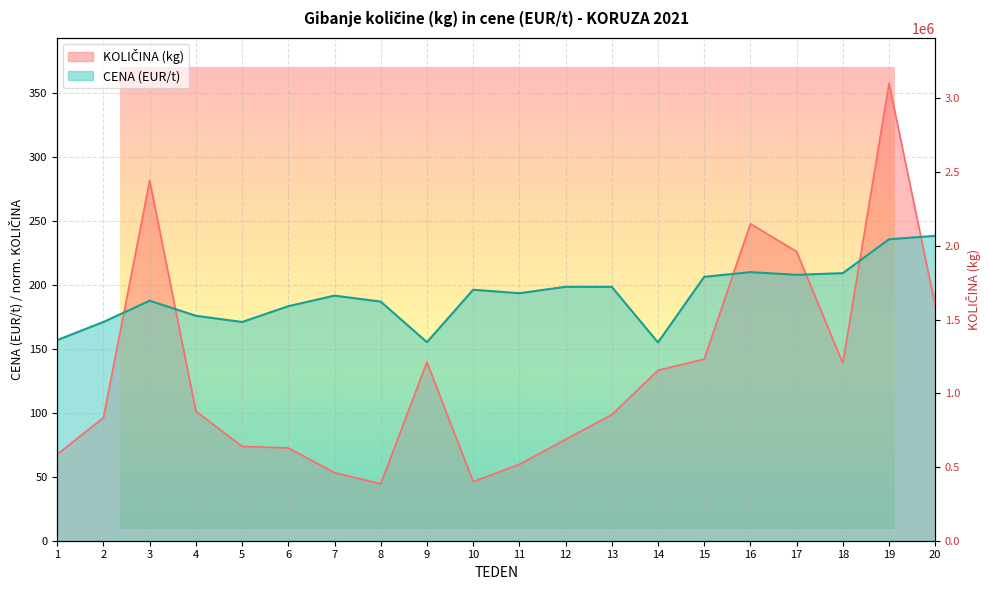

What is the sum of the KOLIČINA (kg) values at 4 and 3?

382.6